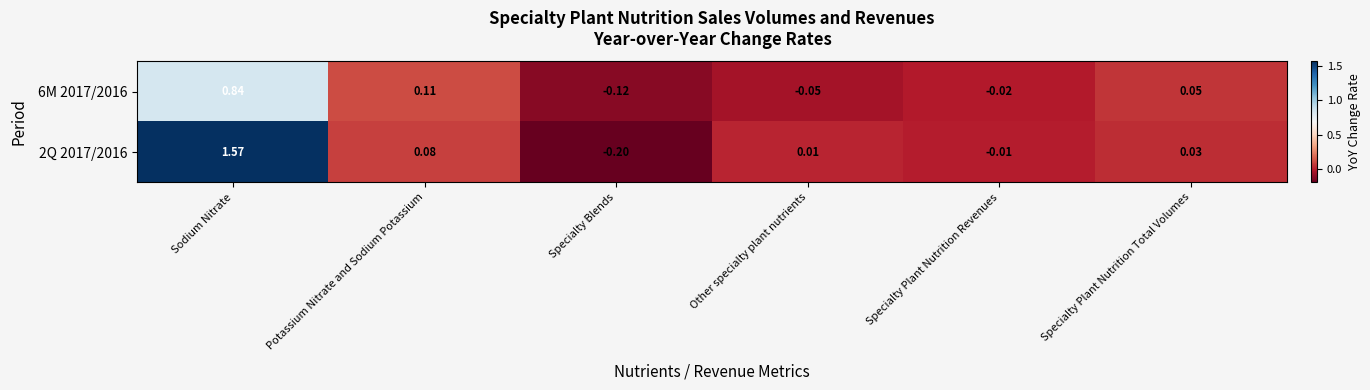

List the labels in order of 2Q 2017/2016 value, largest first.

Sodium Nitrate, Potassium Nitrate and Sodium Potassium, Specialty Plant Nutrition Total Volumes, Other specialty plant nutrients, Specialty Plant Nutrition Revenues, Specialty Blends